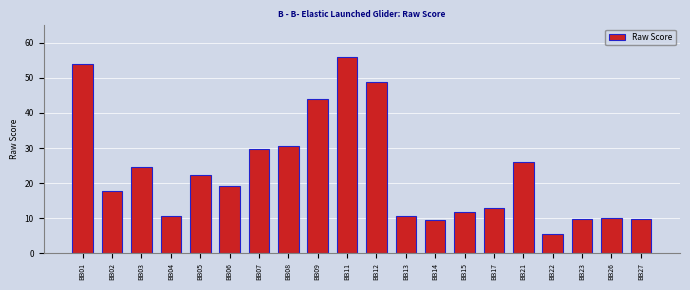

What is the sum of all values?

462.9